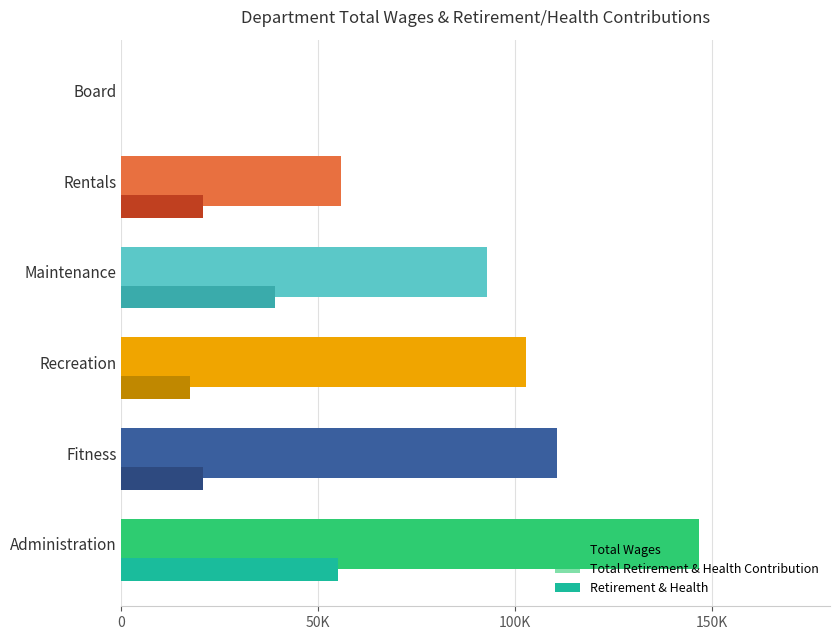

What is the difference between the maximum and minimum values in the Total Retirement & Health Contribution series?

54987